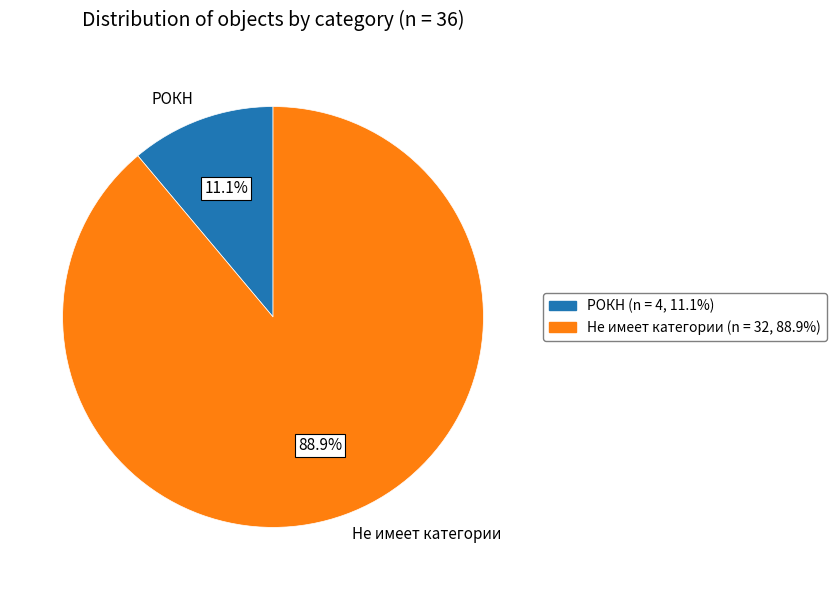

What percentage is the РОКН slice, to the nearest percent?

11%